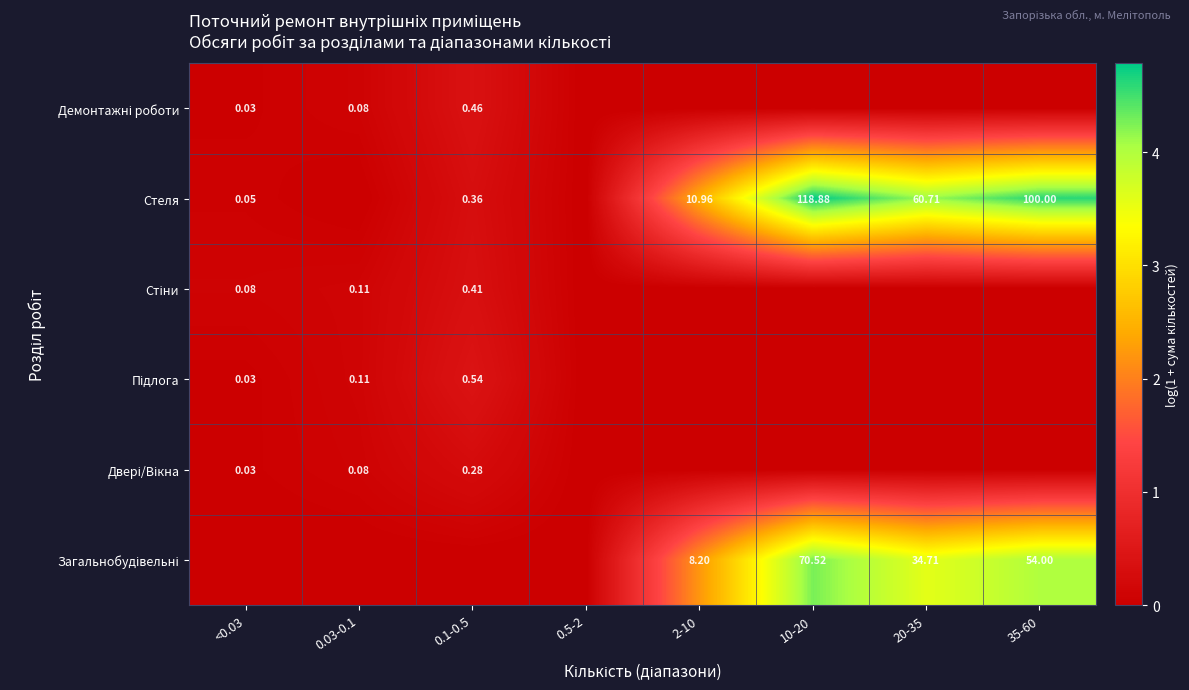

At which category is the sum across all series the highest?

10-20